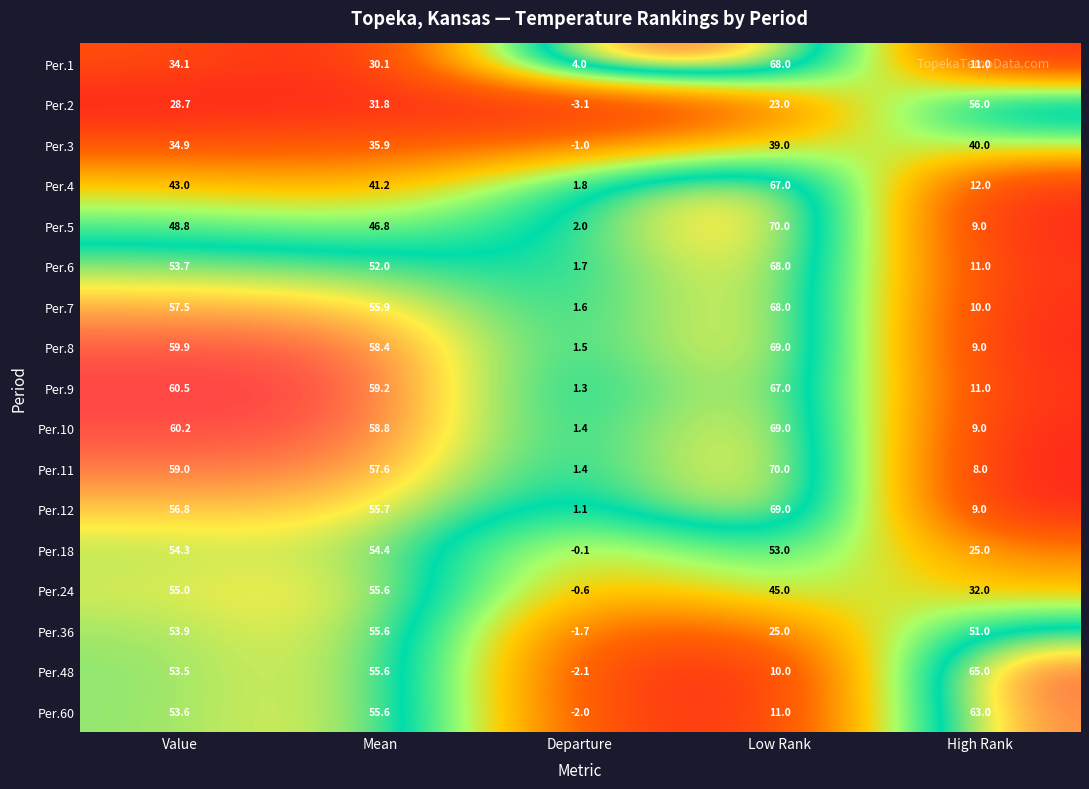

The Per.7 series shows 82.6 at Value. True or false?

False